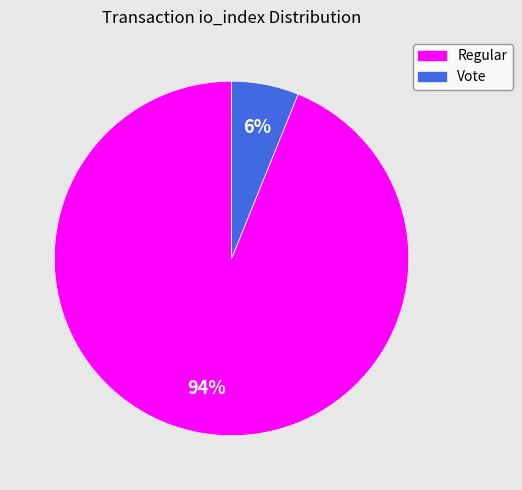

Count the number of slices in the pie.

2